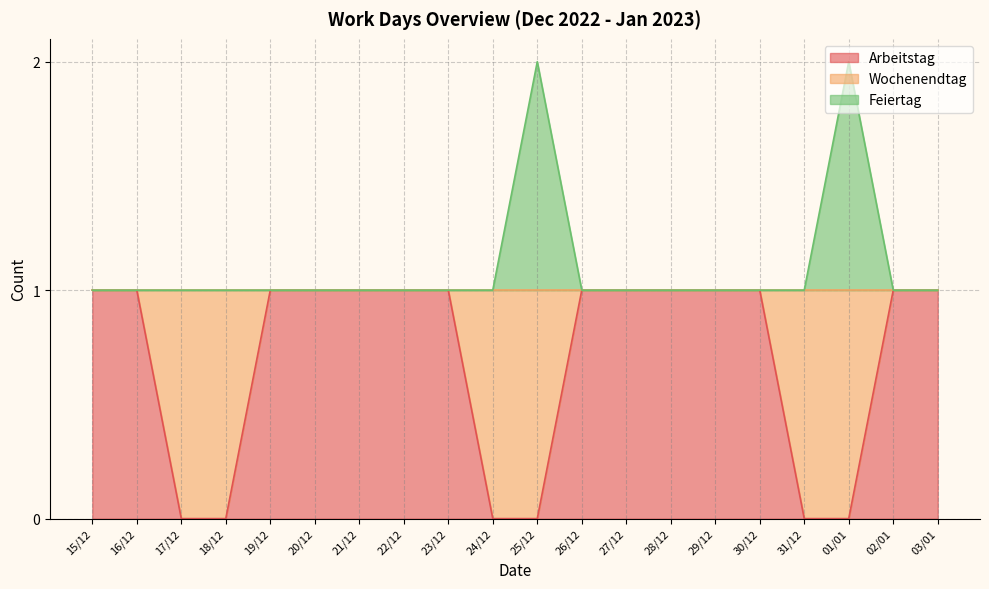

Reading right to left, what are all the values shown in this chart?

Arbeitstag: 03/01=1	02/01=1	01/01=0	31/12=0	30/12=1	29/12=1	28/12=1	27/12=1	26/12=1	25/12=0	24/12=0	23/12=1	22/12=1	21/12=1	20/12=1	19/12=1	18/12=0	17/12=0	16/12=1	15/12=1
Feiertag: 03/01=1	02/01=1	01/01=2	31/12=1	30/12=1	29/12=1	28/12=1	27/12=1	26/12=1	25/12=2	24/12=1	23/12=1	22/12=1	21/12=1	20/12=1	19/12=1	18/12=1	17/12=1	16/12=1	15/12=1